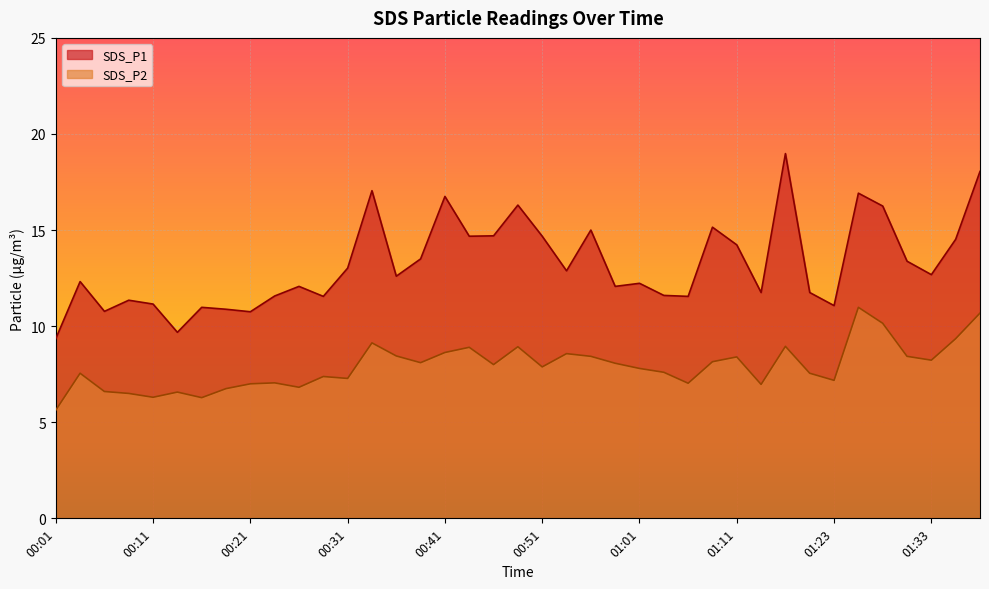

Where does the SDS_P2 series first go above 7?

00:03